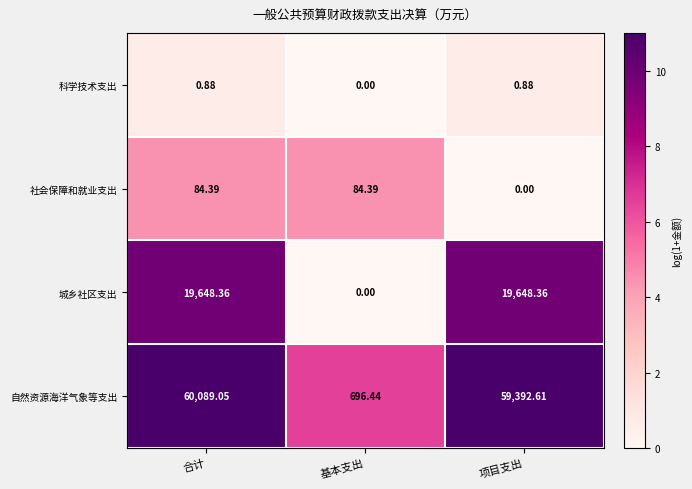

At which label is 城乡社区支出 closest to 9824?

基本支出